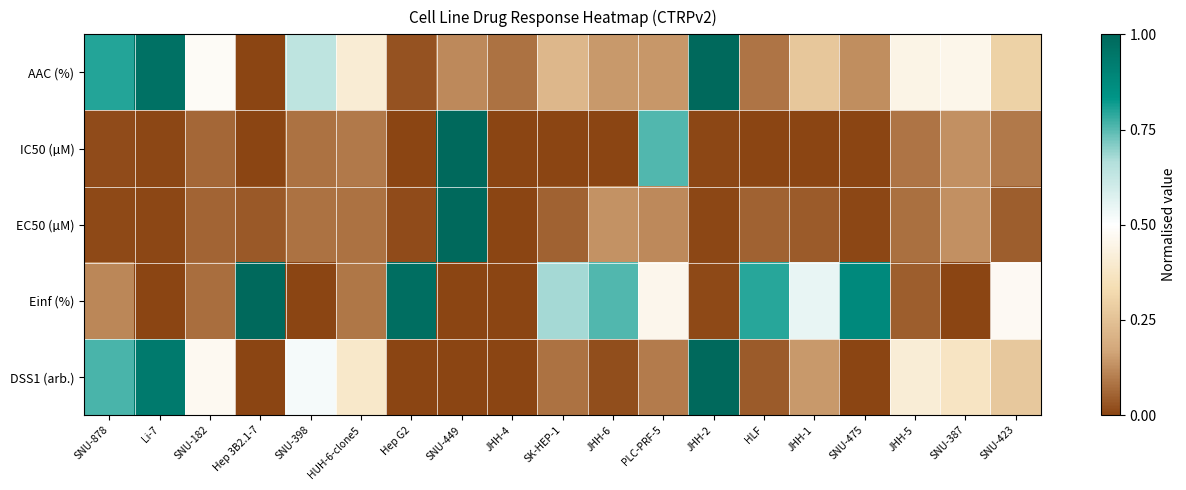

Reading left to right, transcribe all the data shown in this chart.

AAC (%): SNU-878=0.8	Li-7=1.0	SNU-182=0.5	Hep 3B2.1-7=0.0	SNU-398=0.6	HUH-6-clone5=0.4	Hep G2=0.0	SNU-449=0.1	JHH-4=0.1	SK-HEP-1=0.2	JHH-6=0.1	PLC-PRF-5=0.1	JHH-2=1.0	HLF=0.1	JHH-1=0.3	SNU-475=0.1	JHH-5=0.4	SNU-387=0.5	SNU-423=0.3
IC50 (µM): SNU-878=0.0	Li-7=0.0	SNU-182=0.1	Hep 3B2.1-7=0.0	SNU-398=0.1	HUH-6-clone5=0.1	Hep G2=0.0	SNU-449=1.0	JHH-4=0.0	SK-HEP-1=0.0	JHH-6=0.0	PLC-PRF-5=0.8	JHH-2=0.0	HLF=0.0	JHH-1=0.0	SNU-475=0.0	JHH-5=0.1	SNU-387=0.1	SNU-423=0.1
EC50 (µM): SNU-878=0.0	Li-7=0.0	SNU-182=0.1	Hep 3B2.1-7=0.0	SNU-398=0.1	HUH-6-clone5=0.1	Hep G2=0.0	SNU-449=1.0	JHH-4=0.0	SK-HEP-1=0.1	JHH-6=0.1	PLC-PRF-5=0.1	JHH-2=0.0	HLF=0.1	JHH-1=0.0	SNU-475=0.0	JHH-5=0.1	SNU-387=0.1	SNU-423=0.0
Einf (%): SNU-878=0.1	Li-7=0.0	SNU-182=0.1	Hep 3B2.1-7=1.0	SNU-398=0.0	HUH-6-clone5=0.1	Hep G2=1.0	SNU-449=0.0	JHH-4=0.0	SK-HEP-1=0.7	JHH-6=0.8	PLC-PRF-5=0.5	JHH-2=0.0	HLF=0.8	JHH-1=0.5	SNU-475=0.9	JHH-5=0.0	SNU-387=0.0	SNU-423=0.5
DSS1 (arb.): SNU-878=0.8	Li-7=0.9	SNU-182=0.5	Hep 3B2.1-7=0.0	SNU-398=0.5	HUH-6-clone5=0.4	Hep G2=0.0	SNU-449=0.0	JHH-4=0.0	SK-HEP-1=0.1	JHH-6=0.0	PLC-PRF-5=0.1	JHH-2=1.0	HLF=0.0	JHH-1=0.1	SNU-475=0.0	JHH-5=0.4	SNU-387=0.4	SNU-423=0.3